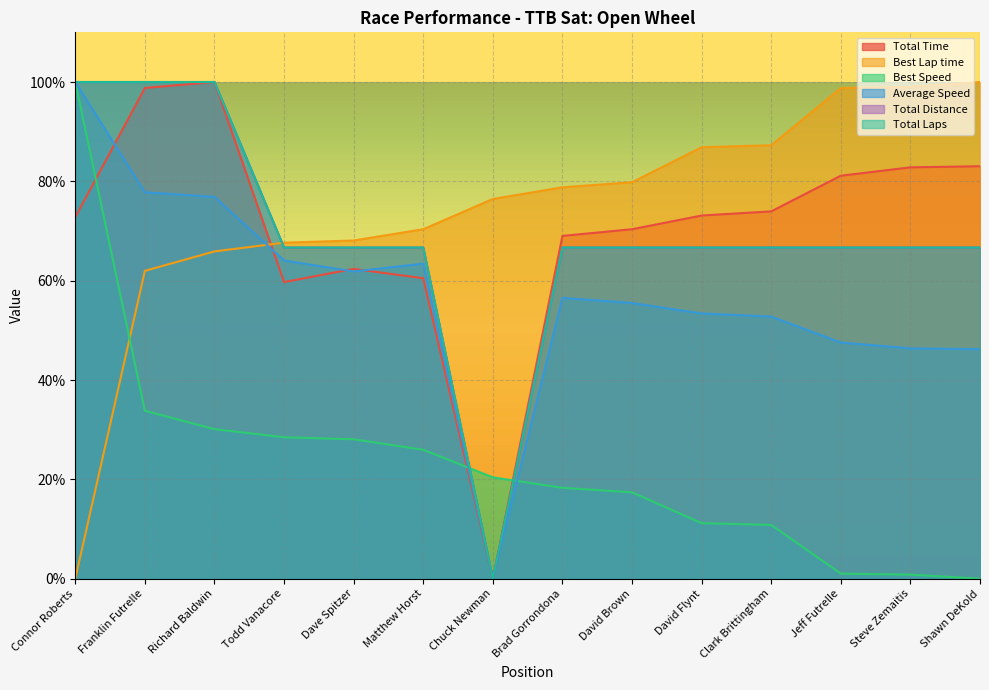

Read the Best Lap time value at Dave Spitzer.

68.1